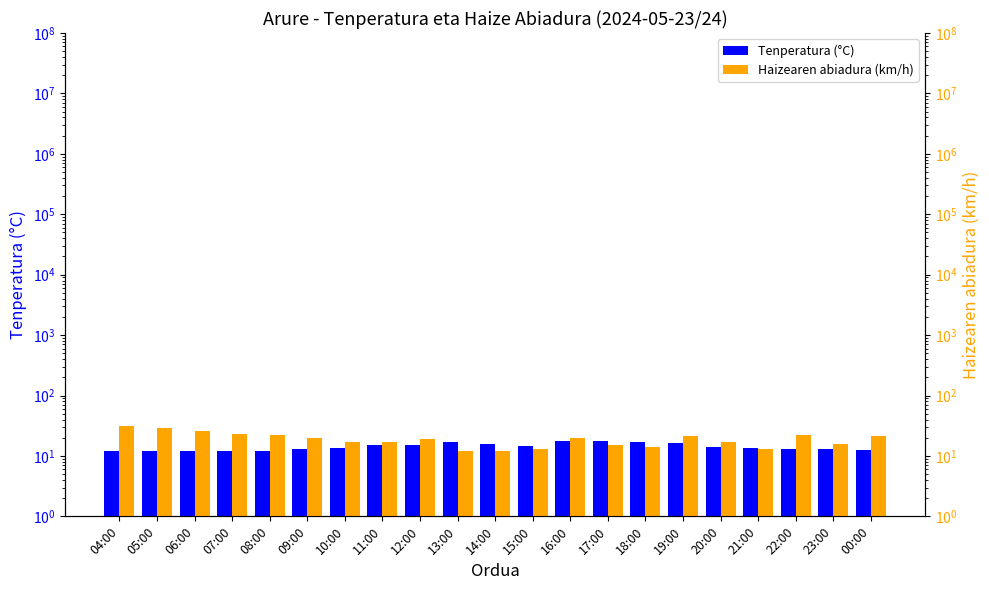

Reading right to left, transcribe all the data shown in this chart.

Tenperatura (°C): 00:00=12.6	23:00=12.8	22:00=12.8	21:00=13.3	20:00=14.1	19:00=16.1	18:00=16.8	17:00=17.7	16:00=17.5	15:00=14.8	14:00=15.7	13:00=16.8	12:00=15.3	11:00=15.4	10:00=13.5	09:00=12.8	08:00=12.1	07:00=12.2	06:00=12.0	05:00=12.0	04:00=11.9
Haizearen abiadura (km/h): 00:00=21.0	23:00=16.0	22:00=22.0	21:00=13.0	20:00=17.0	19:00=21.0	18:00=14.0	17:00=15.0	16:00=20.0	15:00=13.0	14:00=12.0	13:00=12.0	12:00=19.0	11:00=17.0	10:00=17.0	09:00=20.0	08:00=22.0	07:00=23.0	06:00=26.0	05:00=29.0	04:00=31.0